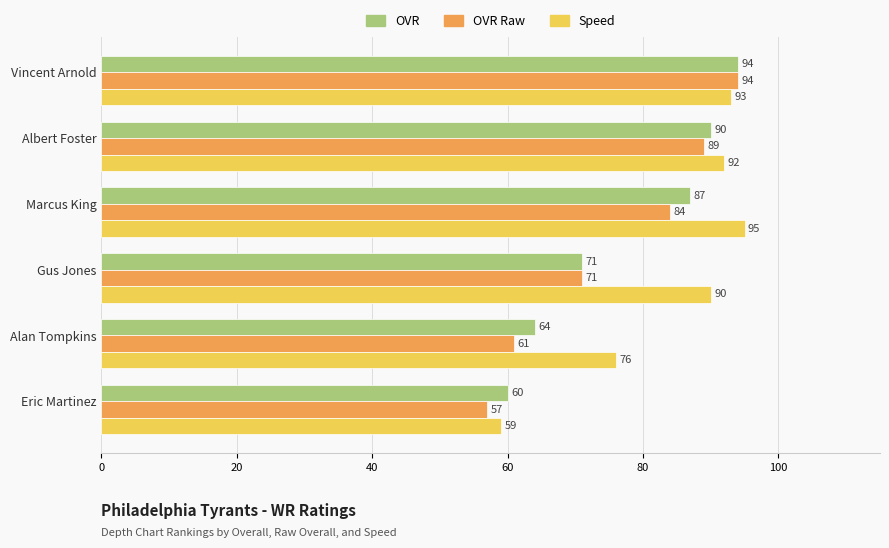

How many series are shown in this chart?

3